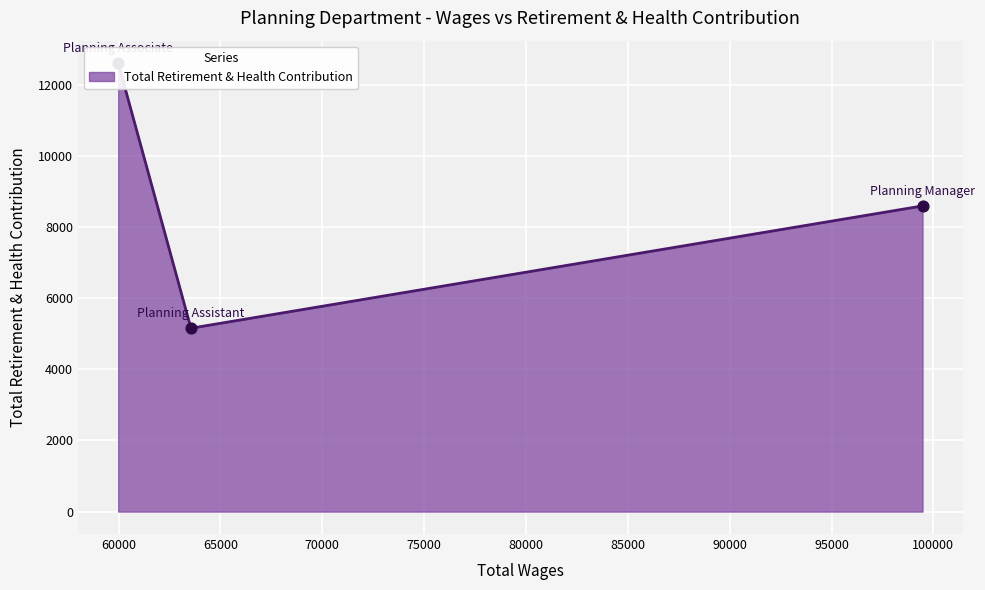

Between Planning Manager and Planning Assistant, which is larger?

Planning Manager